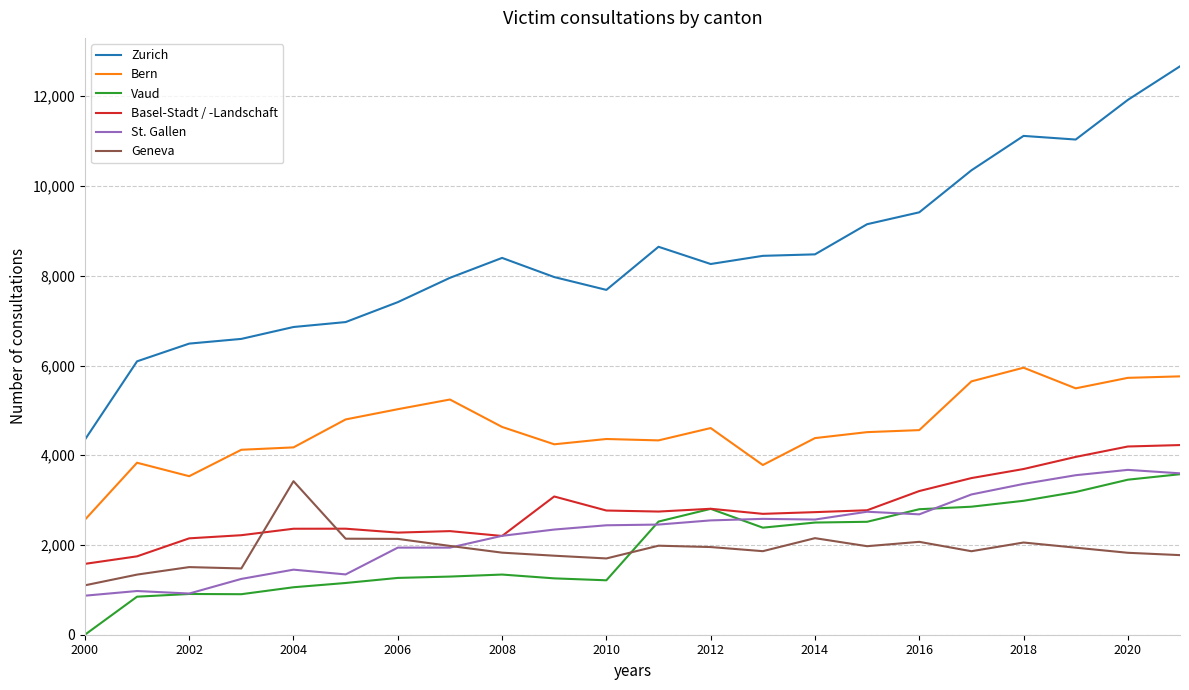

Which series has the largest total across all categories?

Zurich